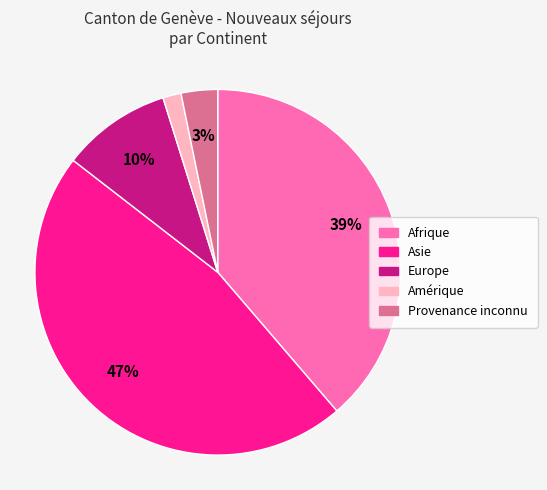

Does any single category account for the majority?

No